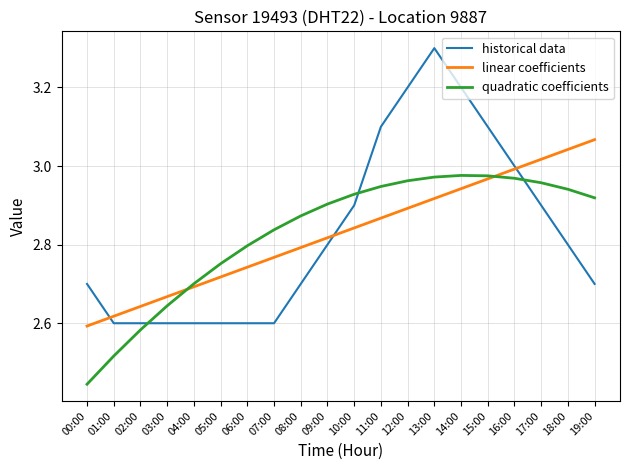

Which series changed the most between 05:00 and 13:00?

historical data